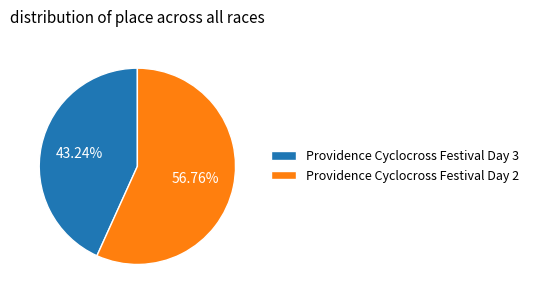

How many segments does this pie chart have?

2